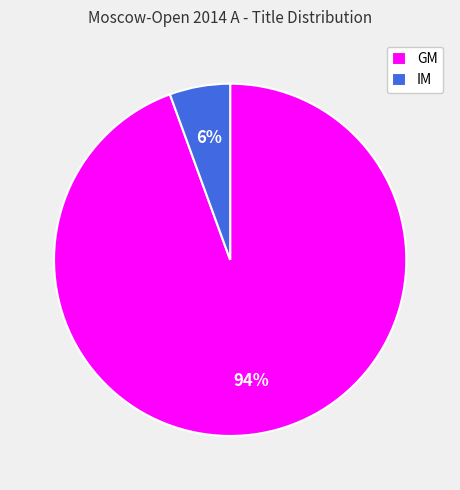

To the nearest percent, what percentage of the pie is IM?

6%